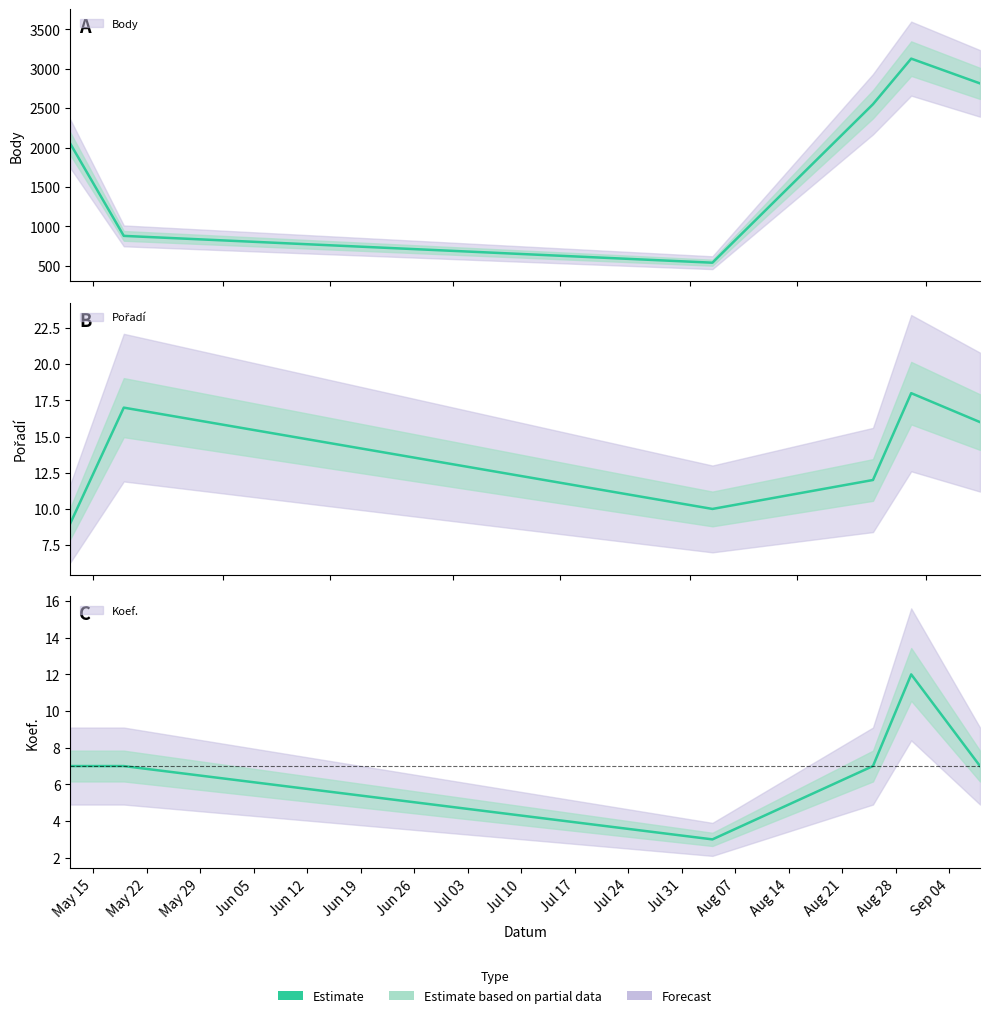

At which category does Pořadí reach its first local peak?

2018-05-19